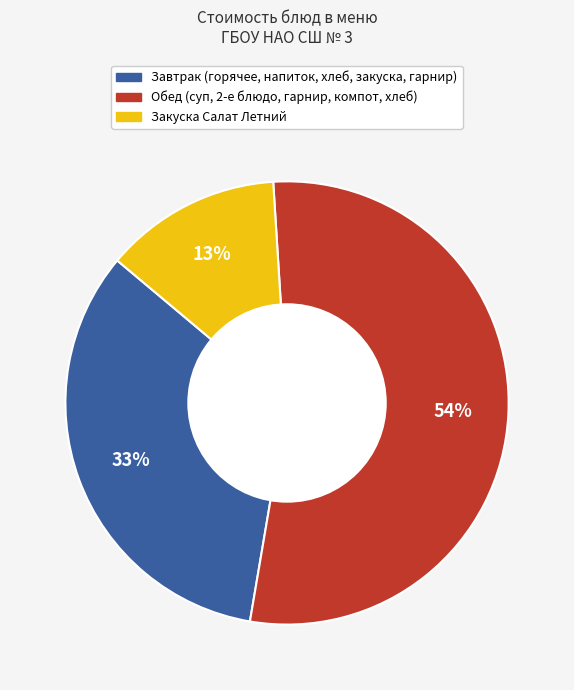

How many segments does this pie chart have?

3